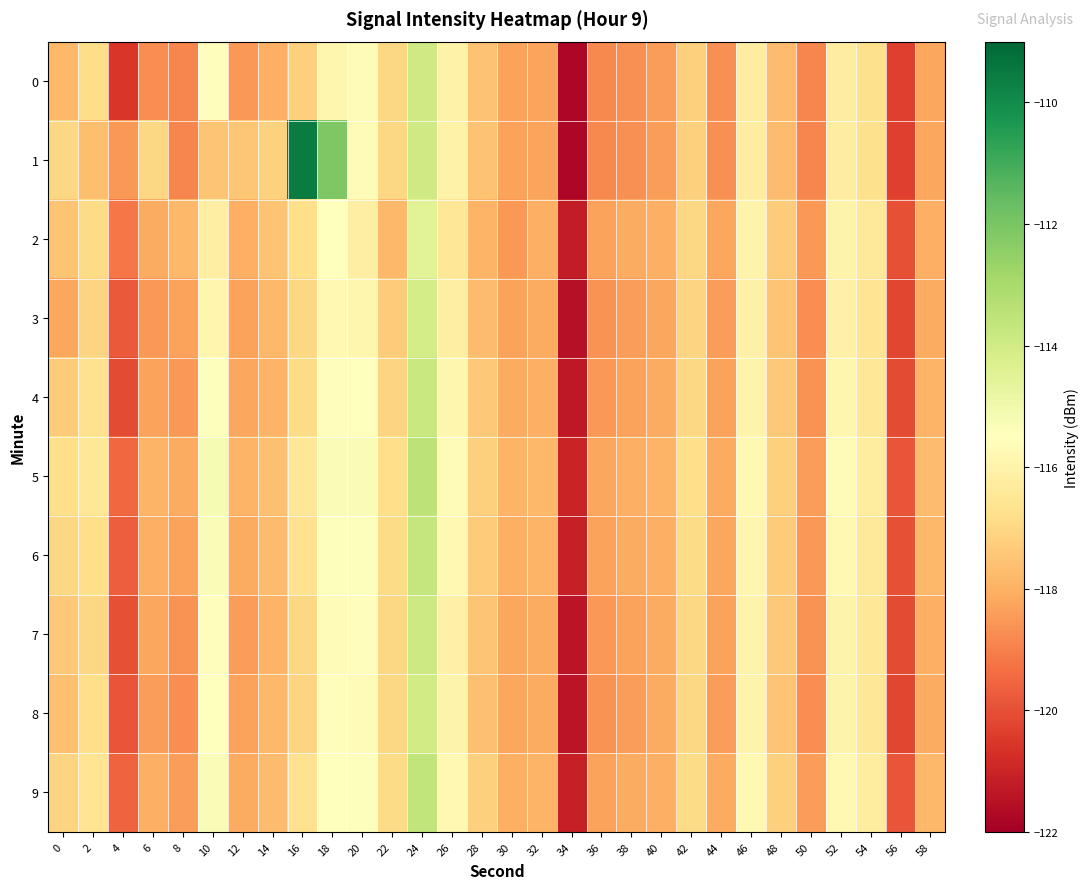

Reading left to right, what are all the values shown in this chart?

0: 0=-117.8	2=-116.9	4=-120.5	6=-118.7	8=-118.9	10=-115.6	12=-118.5	14=-118.0	16=-117.2	18=-115.9	20=-115.7	22=-117.0	24=-113.9	26=-116.0	28=-117.6	30=-118.3	32=-118.3	34=-121.8	36=-118.8	38=-118.7	40=-118.4	42=-117.2	44=-118.7	46=-116.2	48=-117.7	50=-118.9	52=-116.2	54=-116.7	56=-120.4	58=-118.2
1: 0=-117.0	2=-117.6	4=-118.5	6=-117.0	8=-118.9	10=-117.5	12=-117.5	14=-117.1	16=-109.6	18=-112.1	20=-115.7	22=-117.0	24=-113.9	26=-116.0	28=-117.6	30=-118.3	32=-118.3	34=-121.8	36=-118.8	38=-118.7	40=-118.4	42=-117.2	44=-118.7	46=-116.2	48=-117.7	50=-118.9	52=-116.2	54=-116.7	56=-120.4	58=-118.2
2: 0=-117.5	2=-116.9	4=-119.2	6=-118.1	8=-117.8	10=-116.2	12=-118.0	14=-117.5	16=-116.8	18=-115.5	20=-116.2	22=-117.8	24=-114.5	26=-116.5	28=-117.9	30=-118.5	32=-118.0	34=-121.2	36=-118.3	38=-118.1	40=-118.0	42=-117.0	44=-118.2	46=-116.0	48=-117.3	50=-118.5	52=-116.0	54=-116.4	56=-120.0	58=-118.0
3: 0=-118.2	2=-117.1	4=-119.8	6=-118.5	8=-118.3	10=-115.9	12=-118.3	14=-117.8	16=-117.0	18=-115.8	20=-115.9	22=-117.3	24=-114.1	26=-116.2	28=-117.7	30=-118.3	32=-118.1	34=-121.5	36=-118.6	38=-118.4	40=-118.2	42=-117.1	44=-118.4	46=-116.1	48=-117.5	50=-118.7	52=-116.1	54=-116.6	56=-120.2	58=-118.1
4: 0=-117.3	2=-116.7	4=-120.1	6=-118.3	8=-118.5	10=-115.4	12=-118.2	14=-117.9	16=-116.9	18=-115.6	20=-115.5	22=-117.1	24=-113.8	26=-115.9	28=-117.4	30=-118.1	32=-118.0	34=-121.3	36=-118.5	38=-118.3	40=-118.1	42=-117.0	44=-118.3	46=-116.0	48=-117.4	50=-118.6	52=-115.9	54=-116.5	56=-120.1	58=-117.9
5: 0=-116.8	2=-116.5	4=-119.5	6=-117.9	8=-118.1	10=-115.2	12=-117.9	14=-117.6	16=-116.5	18=-115.3	20=-115.3	22=-116.8	24=-113.5	26=-115.7	28=-117.2	30=-117.9	32=-117.8	34=-121.0	36=-118.2	38=-118.0	40=-117.9	42=-116.8	44=-118.1	46=-115.8	48=-117.2	50=-118.4	52=-115.7	54=-116.3	56=-119.9	58=-117.7
6: 0=-117.0	2=-116.8	4=-119.7	6=-118.0	8=-118.3	10=-115.3	12=-118.1	14=-117.7	16=-116.7	18=-115.4	20=-115.4	22=-116.9	24=-113.7	26=-115.8	28=-117.3	30=-118.0	32=-117.9	34=-121.1	36=-118.3	38=-118.1	40=-118.0	42=-116.9	44=-118.2	46=-115.9	48=-117.3	50=-118.5	52=-115.8	54=-116.4	56=-120.0	58=-117.8
7: 0=-117.4	2=-117.0	4=-120.0	6=-118.2	8=-118.6	10=-115.6	12=-118.4	14=-117.9	16=-117.0	18=-115.7	20=-115.6	22=-117.0	24=-113.9	26=-116.1	28=-117.5	30=-118.2	32=-118.1	34=-121.4	36=-118.5	38=-118.3	40=-118.1	42=-117.0	44=-118.3	46=-116.0	48=-117.4	50=-118.6	52=-116.0	54=-116.5	56=-120.1	58=-118.0
8: 0=-117.6	2=-116.8	4=-119.9	6=-118.4	8=-118.7	10=-115.5	12=-118.3	14=-117.8	16=-117.1	18=-115.6	20=-115.7	22=-117.0	24=-114.0	26=-116.0	28=-117.6	30=-118.2	32=-118.1	34=-121.4	36=-118.6	38=-118.4	40=-118.1	42=-117.0	44=-118.4	46=-116.0	48=-117.5	50=-118.7	52=-116.0	54=-116.5	56=-120.2	58=-118.1
9: 0=-117.1	2=-116.6	4=-119.6	6=-118.0	8=-118.4	10=-115.3	12=-118.1	14=-117.7	16=-116.7	18=-115.5	20=-115.4	22=-116.9	24=-113.6	26=-115.8	28=-117.2	30=-118.0	32=-117.9	34=-121.1	36=-118.3	38=-118.1	40=-118.0	42=-116.9	44=-118.1	46=-115.8	48=-117.2	50=-118.4	52=-115.8	54=-116.3	56=-119.9	58=-117.8